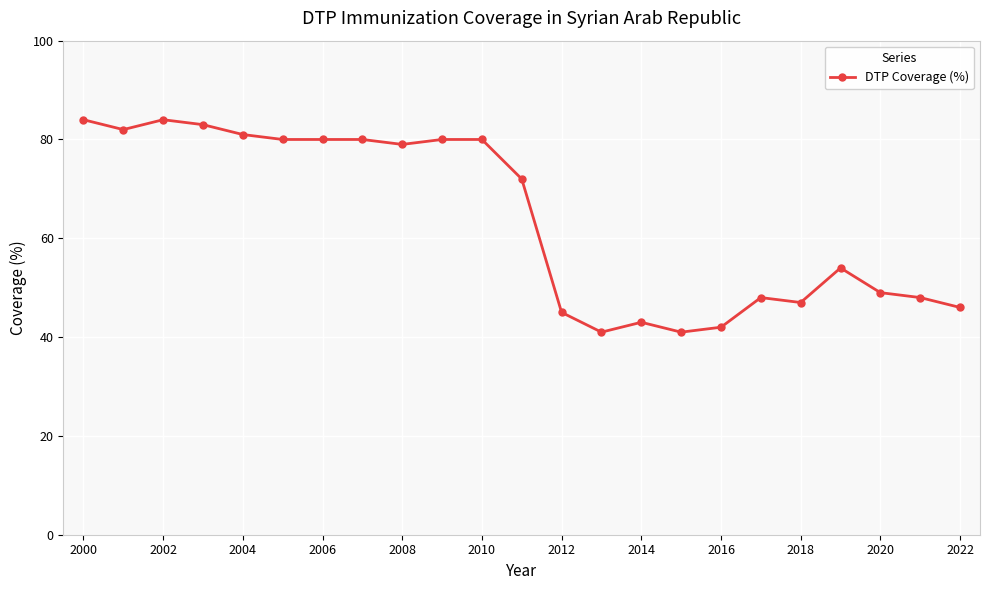

What is the minimum value shown in the chart?

41